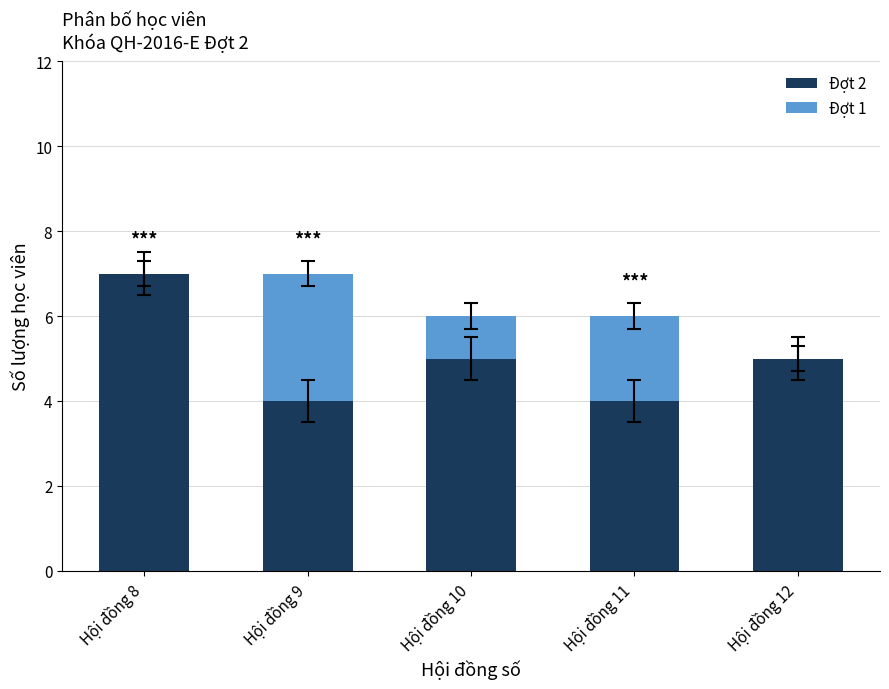

Which category has the highest value in the Đợt 2 series?

Hội đồng 8